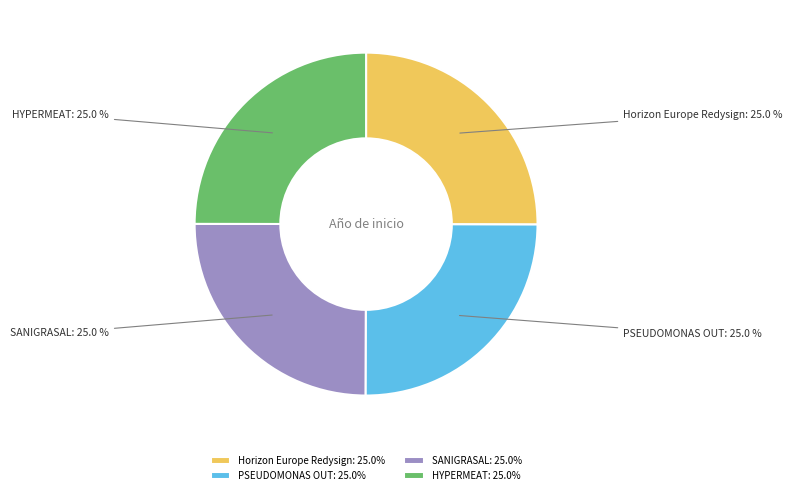

How many slices are in this pie chart?

4